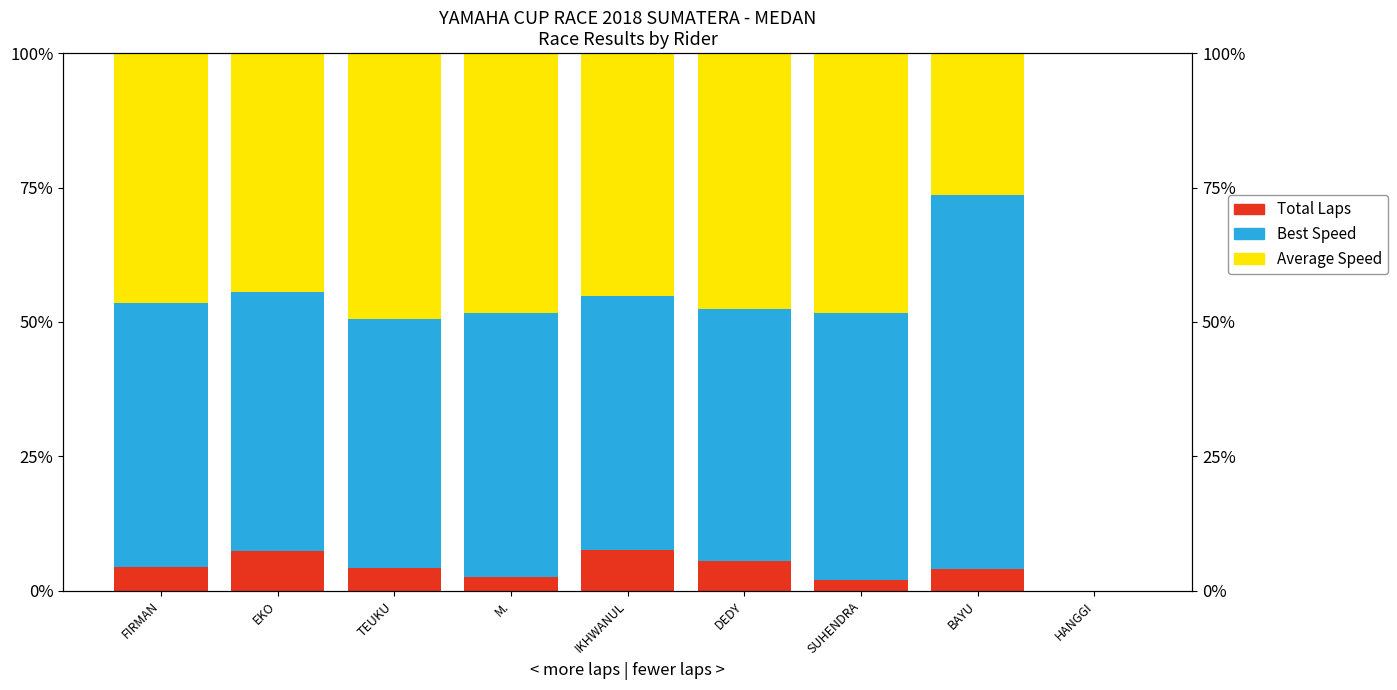

Reading left to right, what are all the values shown in this chart?

Total Laps: 4.4	7.4	4.2	2.5	7.5	5.6	2.0	4.0	0.0
Best Speed: 49.2	48.2	46.4	49.2	47.3	46.8	49.6	69.6	0.0
Average Speed: 46.4	44.4	49.4	48.3	45.2	47.6	48.4	26.4	0.0